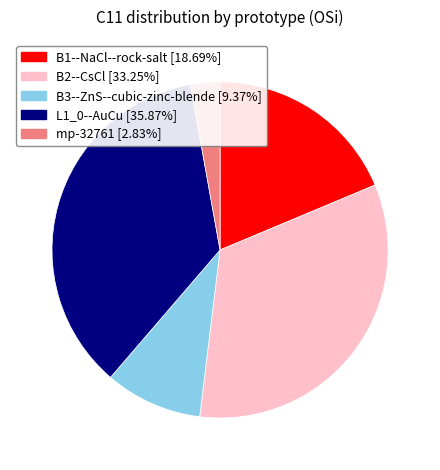

Is there any slice that represents more than half of the pie?

No